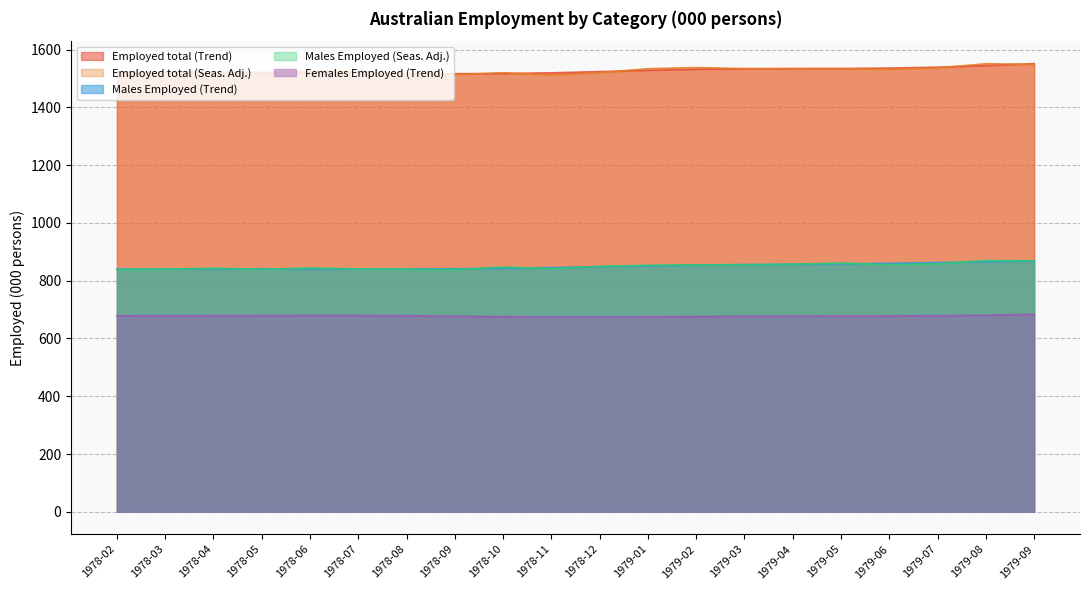

True or false: Employed total (Seas. Adj.) has a value of 1511.8 at 1978-11.

True